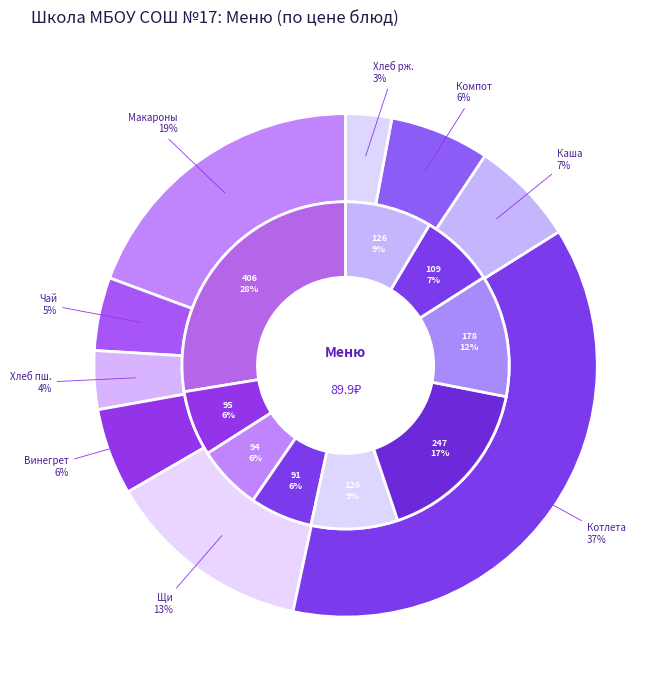

Is the sum of Компот из свежих плодов and Хлеб ржаной greater than half?

No